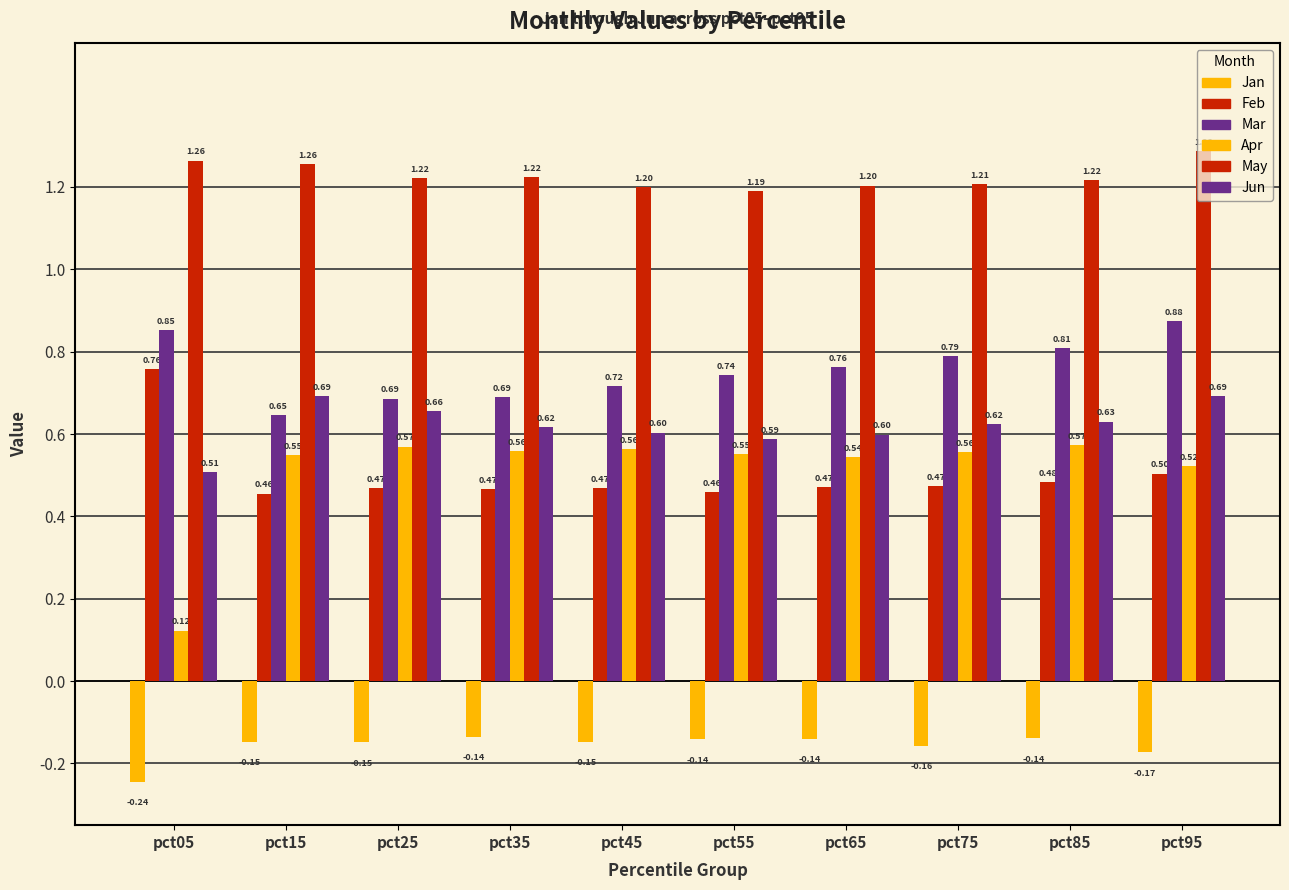

Reading left to right, list all the values displayed in this chart.

Jan: pct05=-0.2	pct15=-0.1	pct25=-0.1	pct35=-0.1	pct45=-0.1	pct55=-0.1	pct65=-0.1	pct75=-0.2	pct85=-0.1	pct95=-0.2
Feb: pct05=0.8	pct15=0.5	pct25=0.5	pct35=0.5	pct45=0.5	pct55=0.5	pct65=0.5	pct75=0.5	pct85=0.5	pct95=0.5
Mar: pct05=0.9	pct15=0.6	pct25=0.7	pct35=0.7	pct45=0.7	pct55=0.7	pct65=0.8	pct75=0.8	pct85=0.8	pct95=0.9
Apr: pct05=0.1	pct15=0.5	pct25=0.6	pct35=0.6	pct45=0.6	pct55=0.6	pct65=0.5	pct75=0.6	pct85=0.6	pct95=0.5
May: pct05=1.3	pct15=1.3	pct25=1.2	pct35=1.2	pct45=1.2	pct55=1.2	pct65=1.2	pct75=1.2	pct85=1.2	pct95=1.3
Jun: pct05=0.5	pct15=0.7	pct25=0.7	pct35=0.6	pct45=0.6	pct55=0.6	pct65=0.6	pct75=0.6	pct85=0.6	pct95=0.7